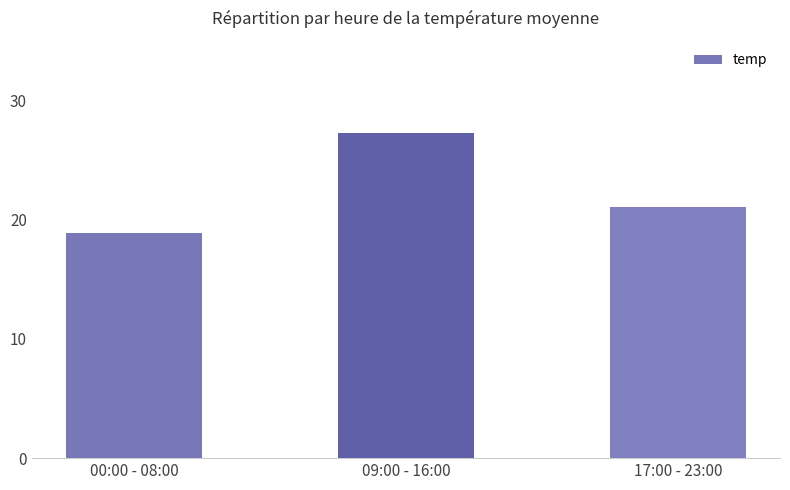

Reading left to right, transcribe all the data shown in this chart.

18.9	27.3	21.1